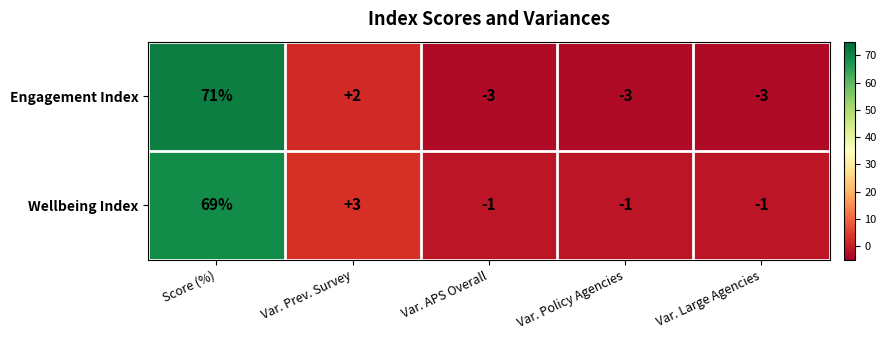

List the series in order of their peak value, lowest first.

Wellbeing Index, Engagement Index